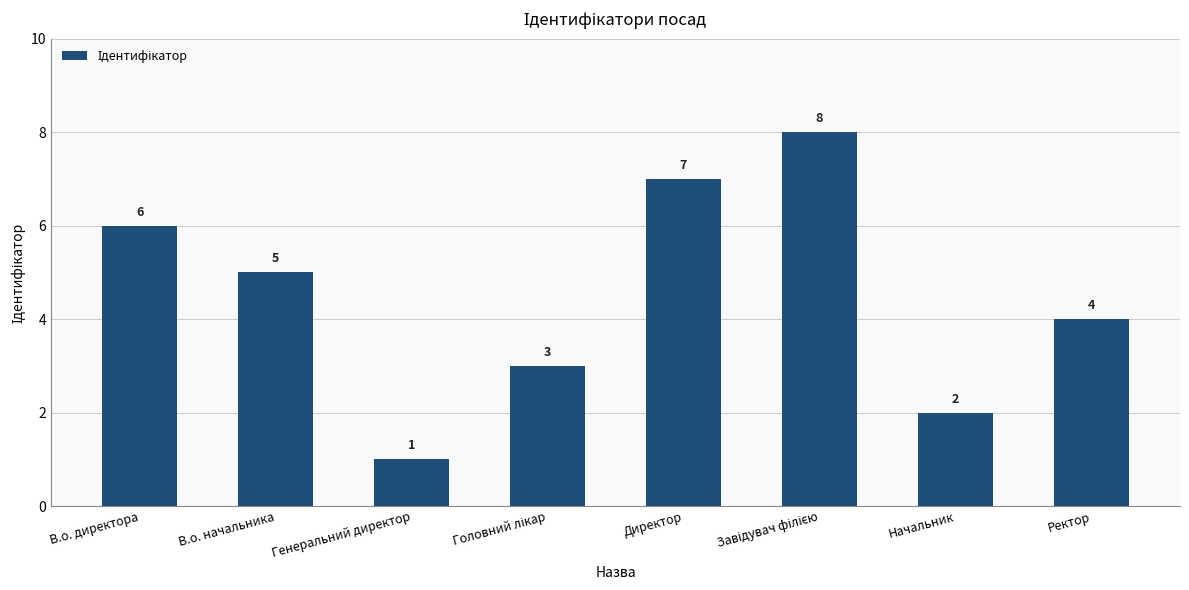

What position from the left is В.о. начальника?

2